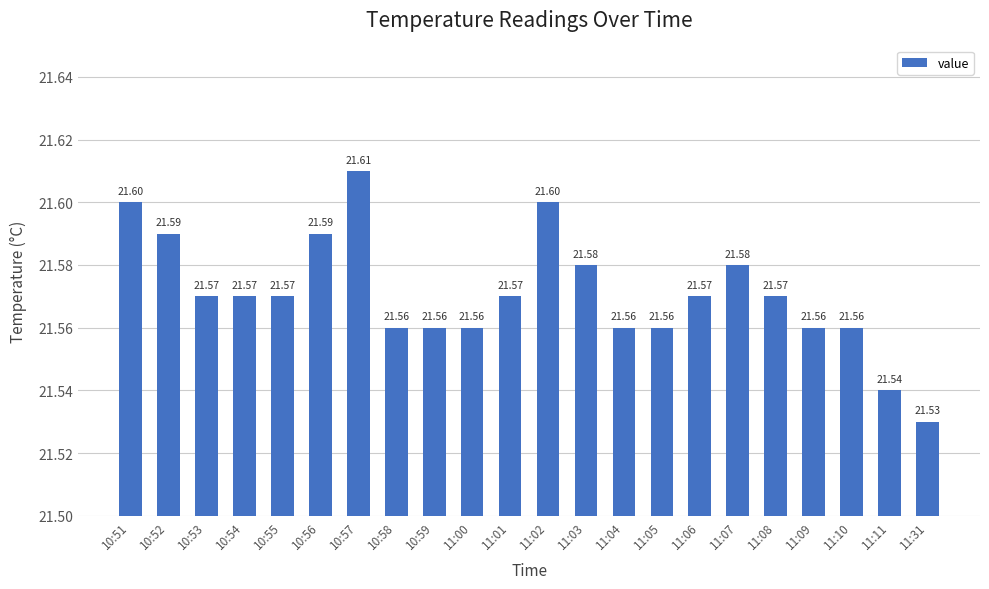

The chart shows a value of 21.6 at 11:01. True or false?

True